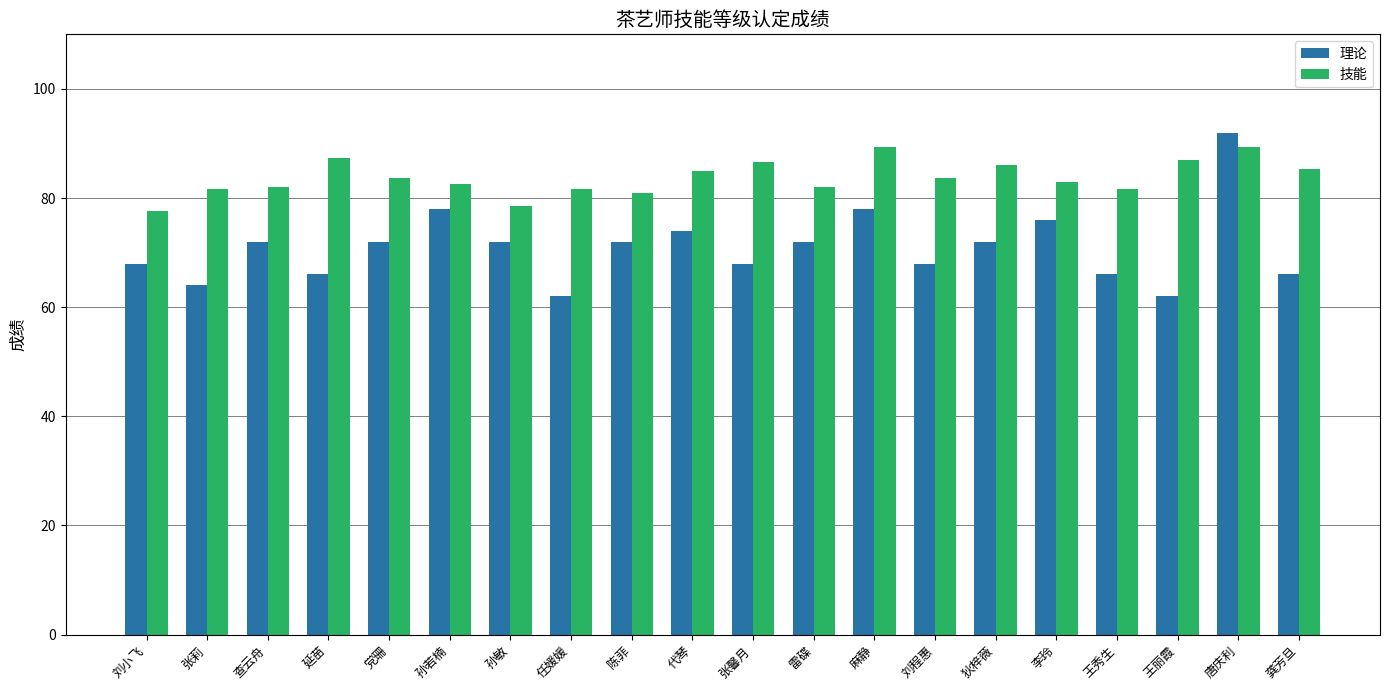

Which series has the largest range (max minus min)?

理论